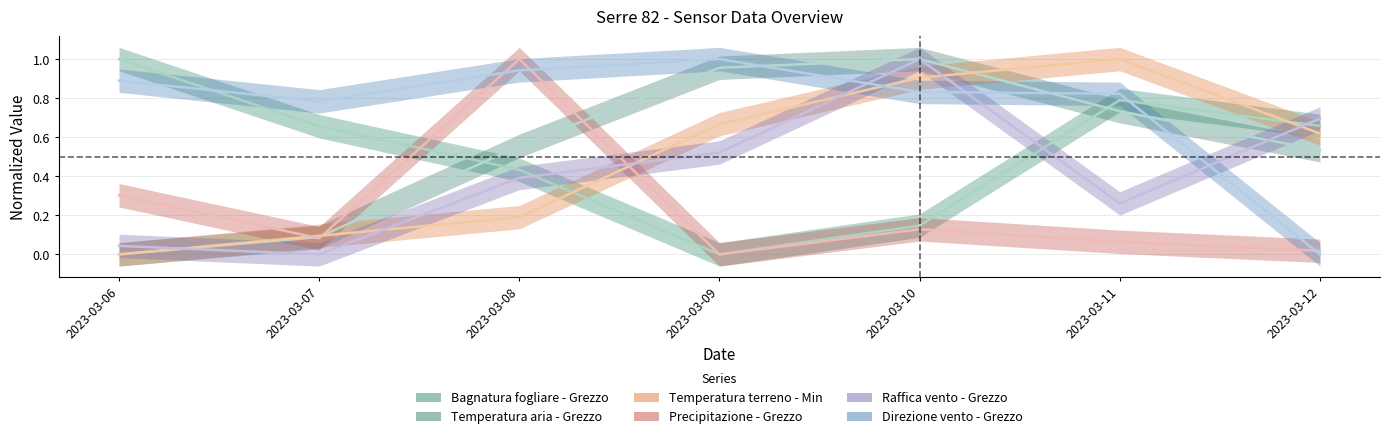

How many lines are shown in the chart?

6